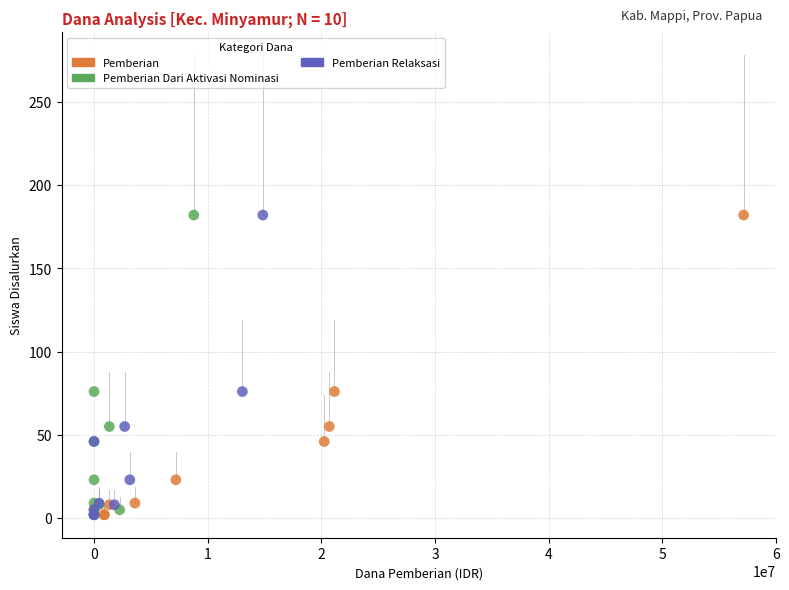

What are all the series names shown in the legend?

Pemberian, Pemberian Dari Aktivasi Nominasi, Pemberian Relaksasi